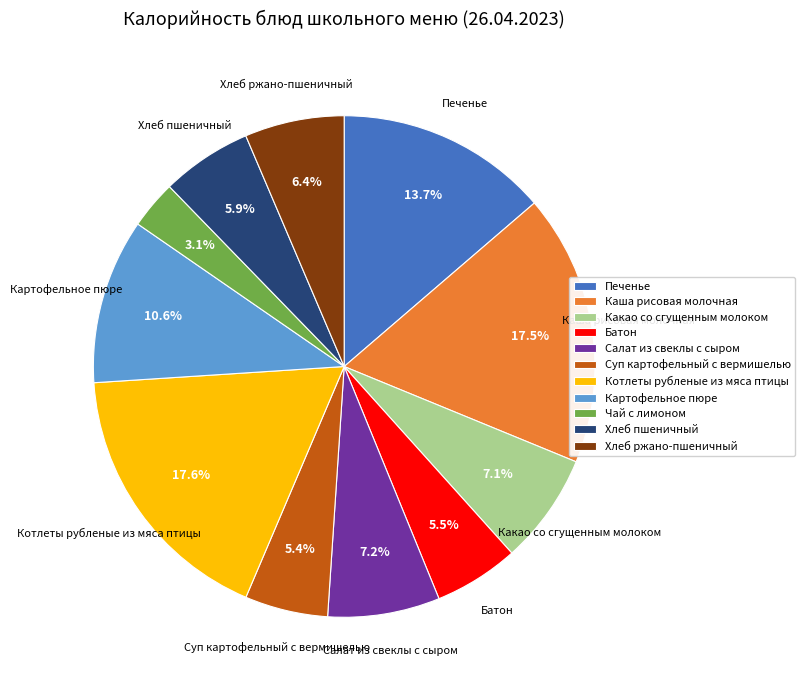

Which slice is the smallest?

Чай с лимоном